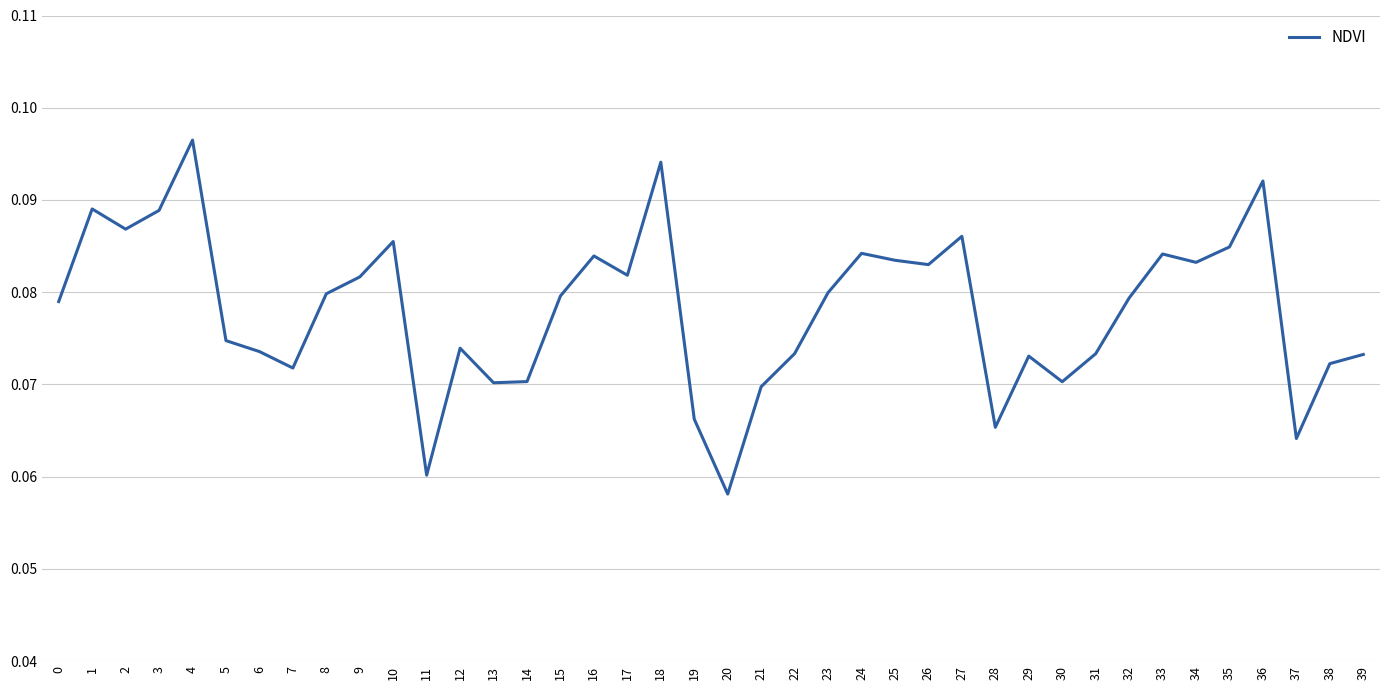

True or false: there are more than 2 points higher than both neighbors.

True